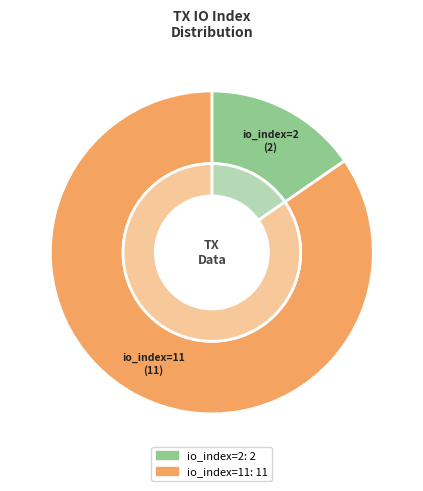

To the nearest percent, what percentage of the pie is tx_hash_1 io_index=2?

15%